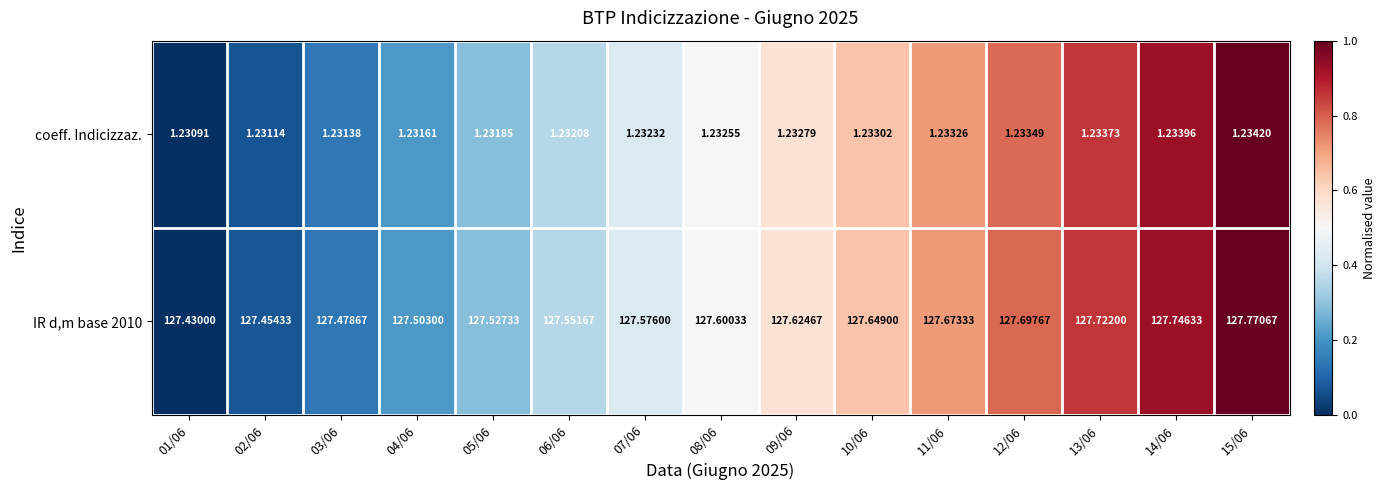

Is the value of coeff. Indicizzaz. at 02/06 greater than the value of IR d,m base 2010 at 07/06?

No